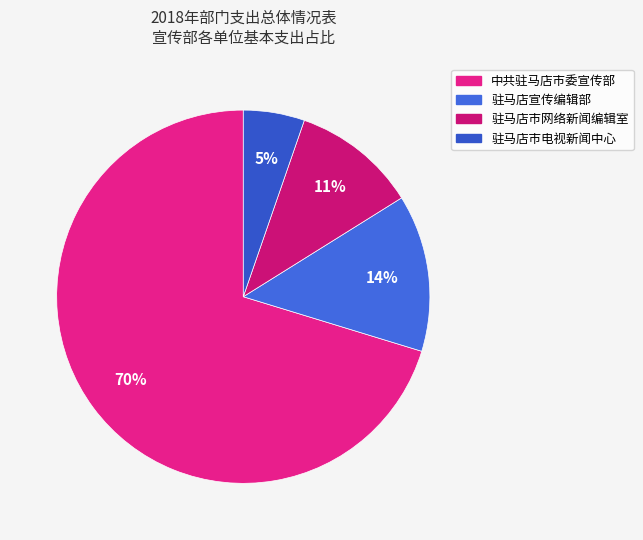

How many slices are in this pie chart?

4